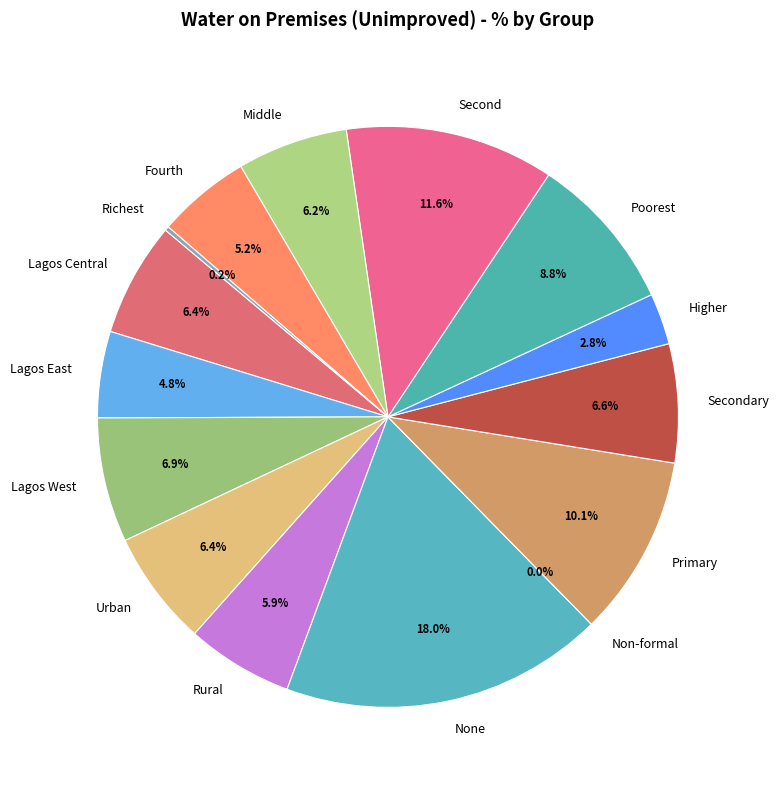

Count the number of slices in the pie.

15